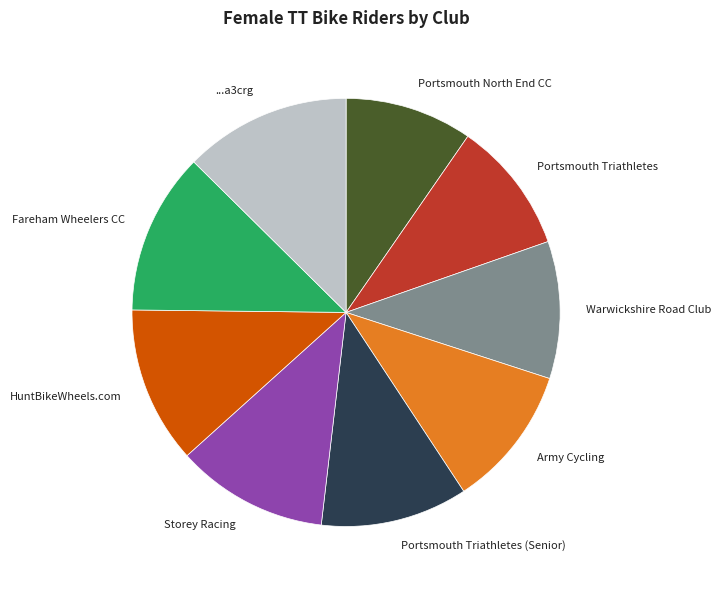

Do Portsmouth Triathletes and ...a3crg together represent more than half of the pie?

No